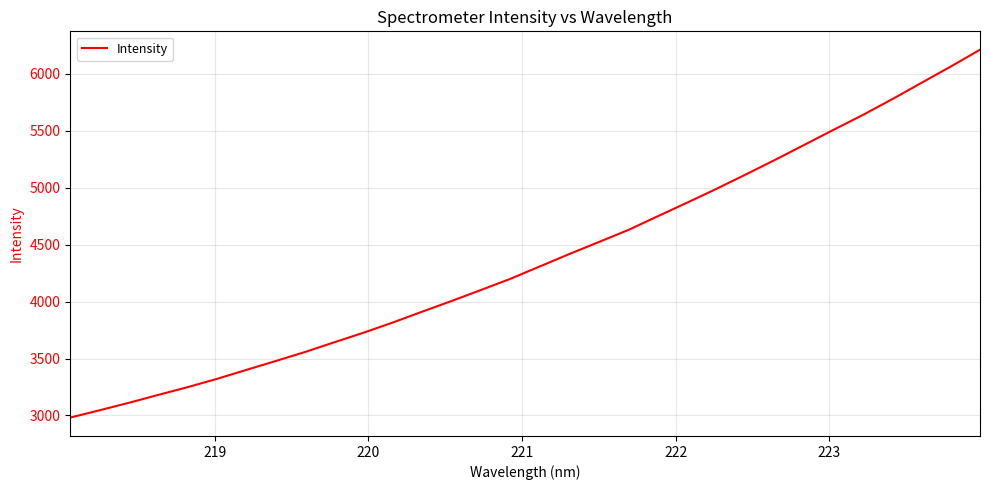

What is the difference between the maximum and minimum values?

3231.4